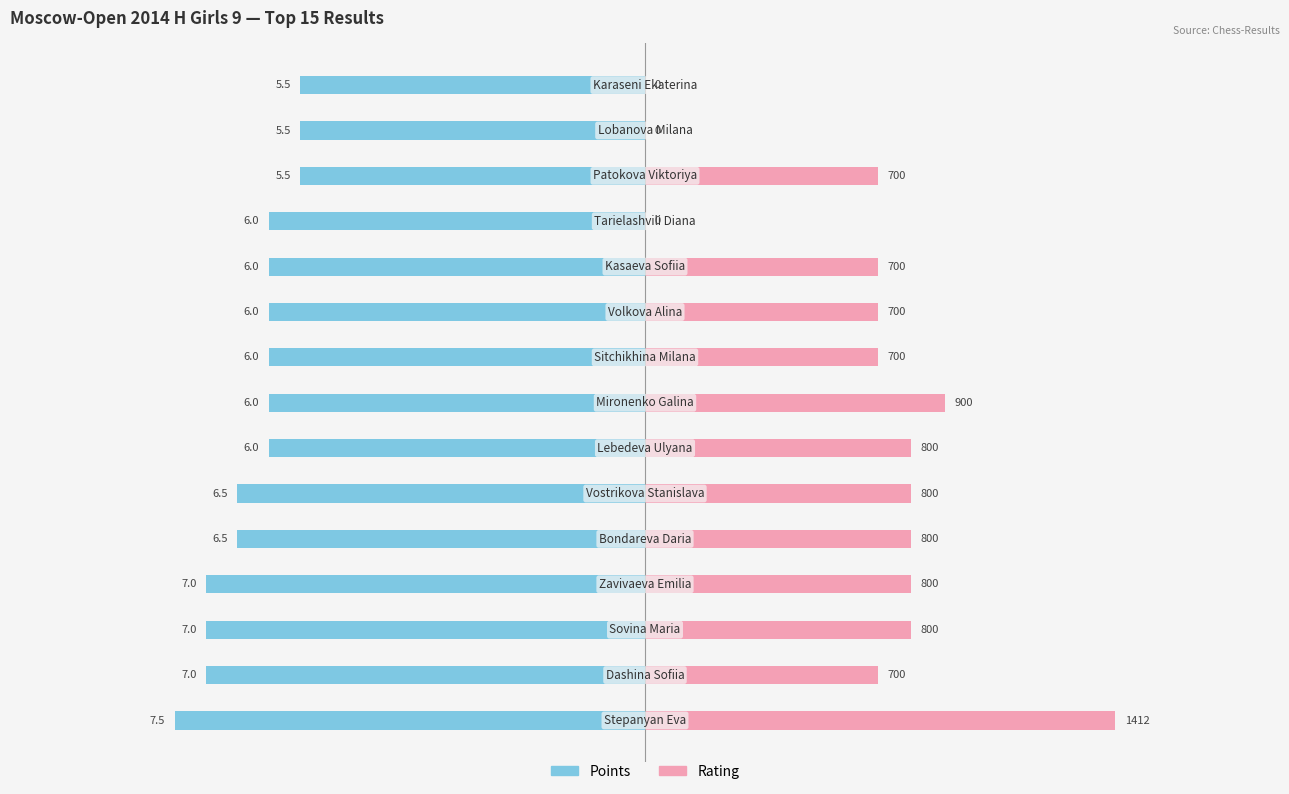

What are all the series names shown in the legend?

Points, Rating